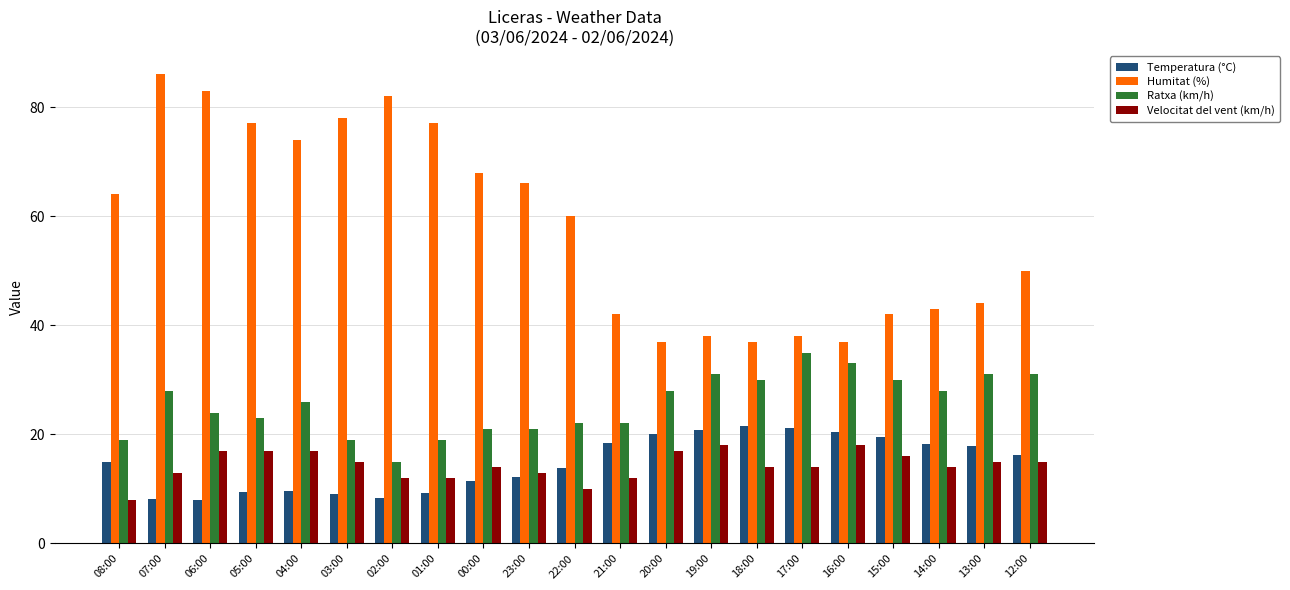

At how many categories does at least one series exceed 61?

10